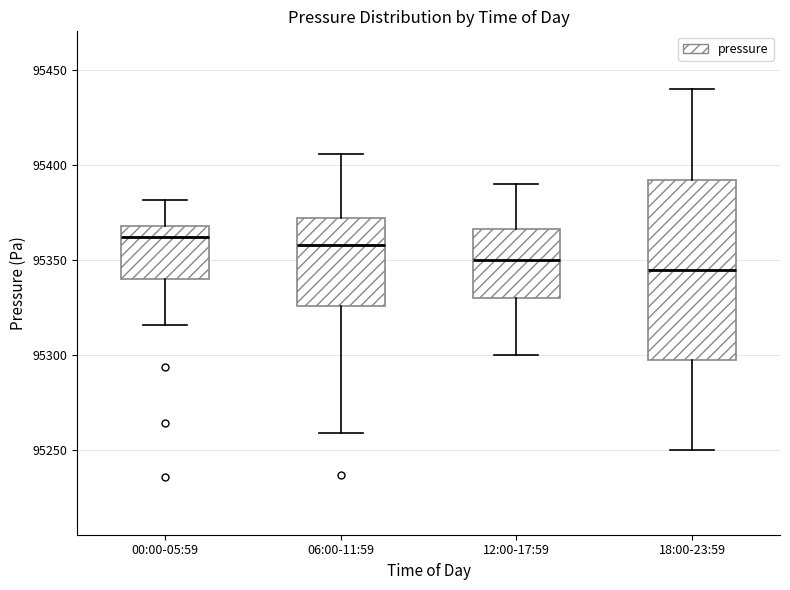

Which box has the lowest median line?

18:00-23:59